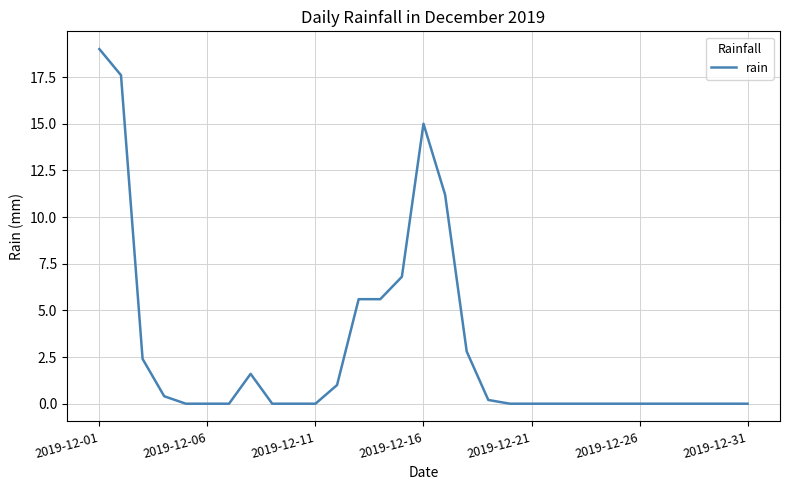

What is the greatest value displayed?

19.0